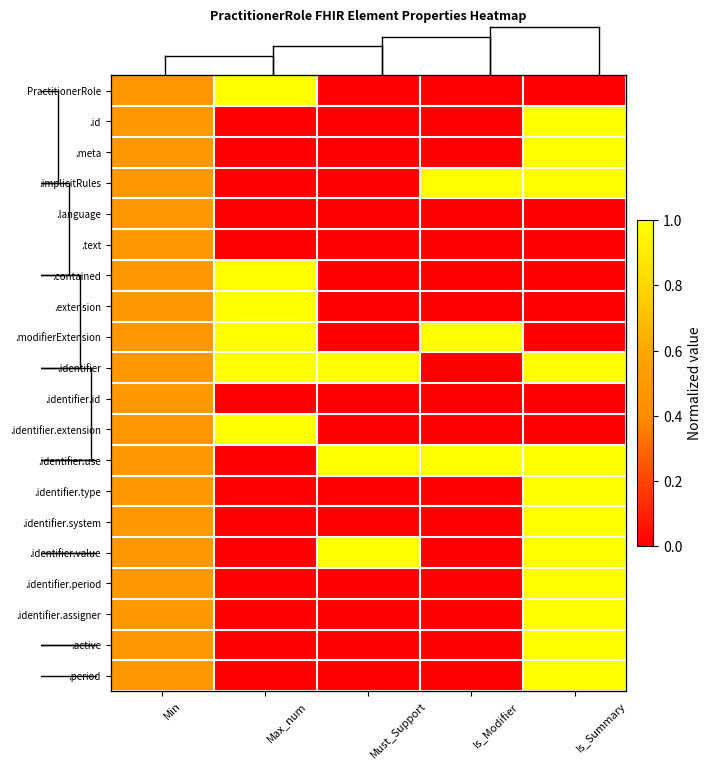

The .id series shows 1.0 at Is_Summary. True or false?

True